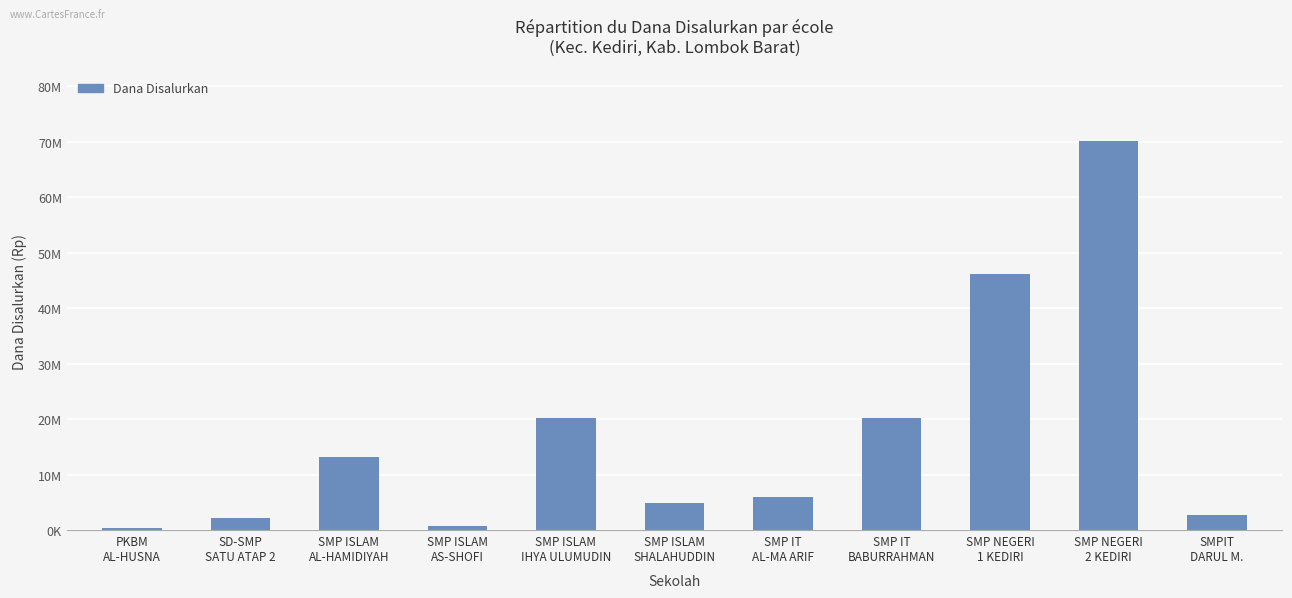

True or false: the data shows 20250000 at SMP IT
BABURRAHMAN.

True